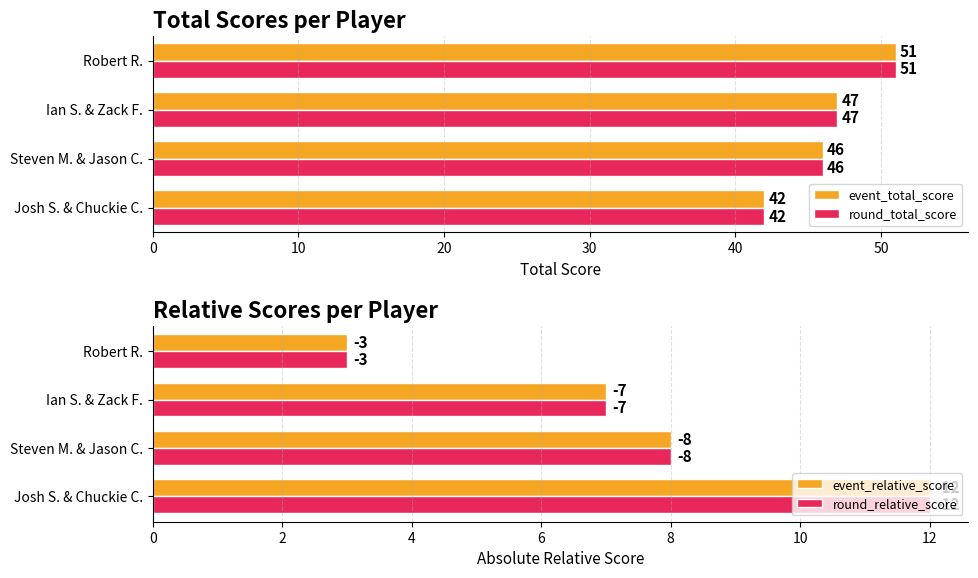

Rank the categories by round_total_score value from lowest to highest.

Josh S. & Chuckie C., Steven M. & Jason C., Ian S. & Zack F., Robert R.